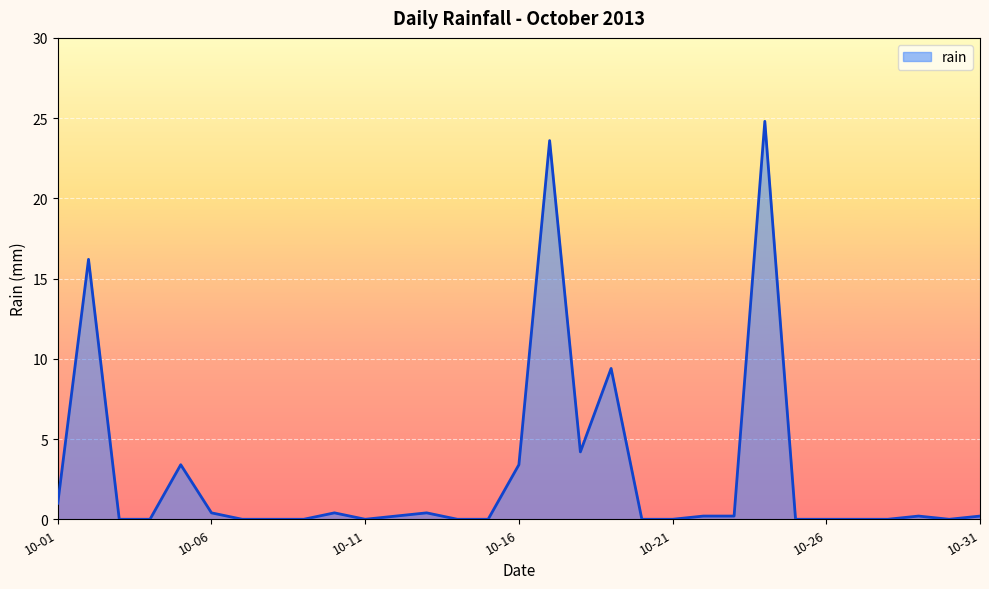

What is the difference between the maximum and minimum values?

24.8